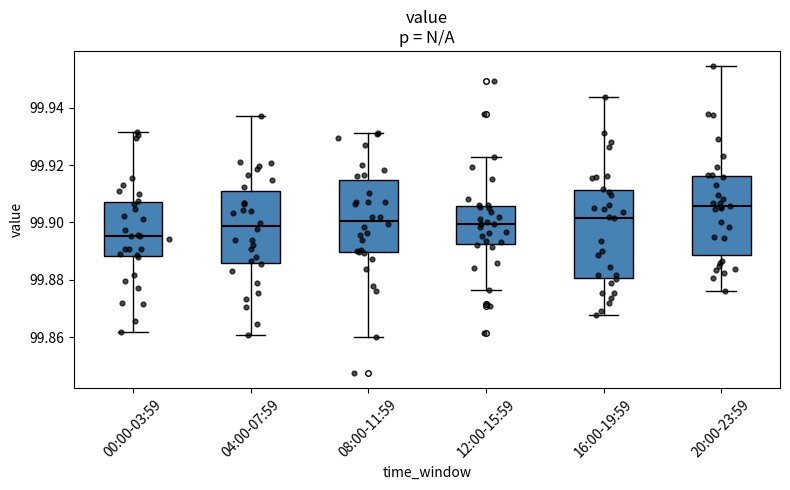

Reading left to right, read every box against the y-axis: the position of its median line, the range the box covers, and the ends of its whiskers. The values are not printed on the chart, so give them approximately, as read against the axis.

00:00-03:59: median 99.896, box 99.888 to 99.908, whiskers 99.862 to 99.932
04:00-07:59: median 99.898, box 99.886 to 99.910, whiskers 99.860 to 99.938
08:00-11:59: median 99.900, box 99.890 to 99.914, whiskers 99.860 to 99.932
12:00-15:59: median 99.900, box 99.892 to 99.906, whiskers 99.876 to 99.922
16:00-19:59: median 99.902, box 99.880 to 99.912, whiskers 99.868 to 99.944
20:00-23:59: median 99.906, box 99.888 to 99.916, whiskers 99.876 to 99.954